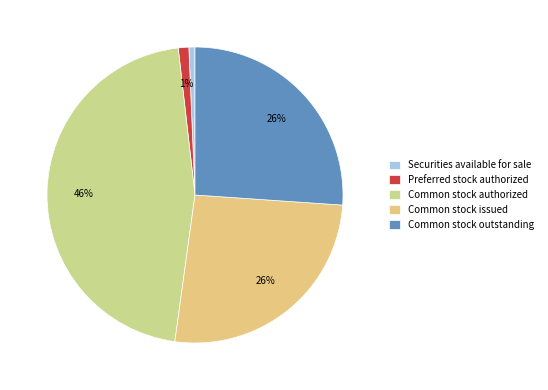

How many segments does this pie chart have?

5